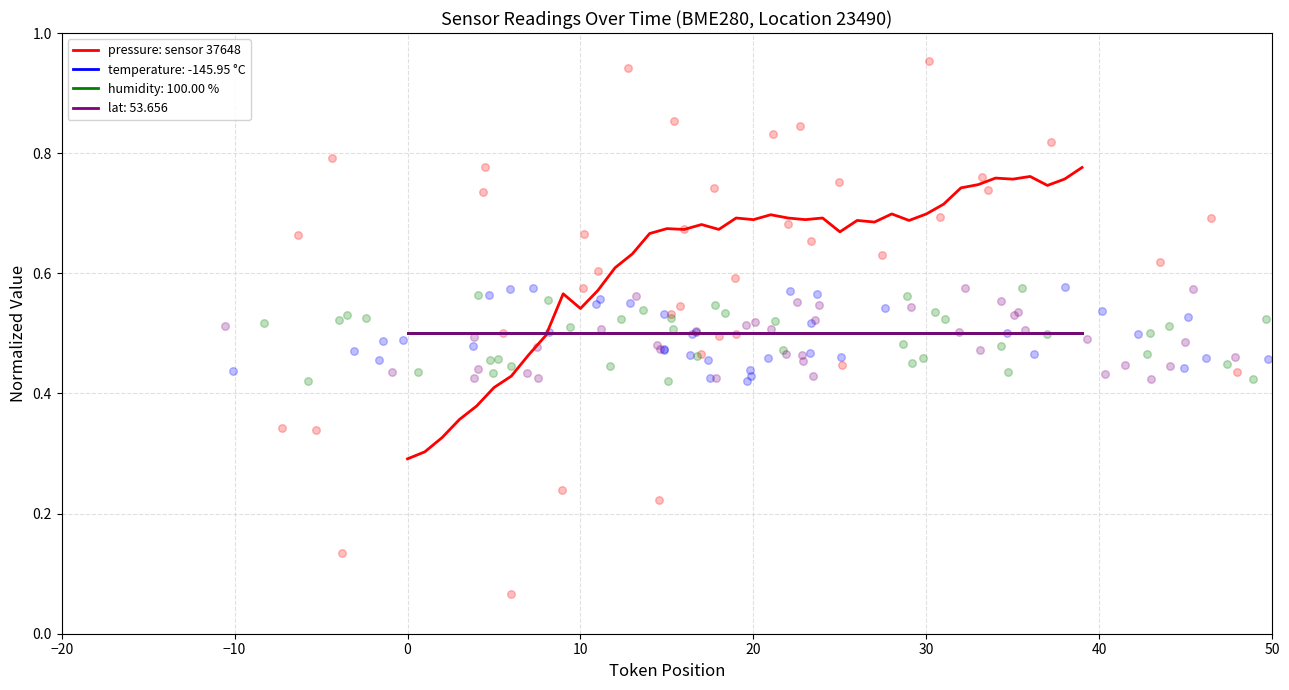

Between 36 and 30, which is larger?

36